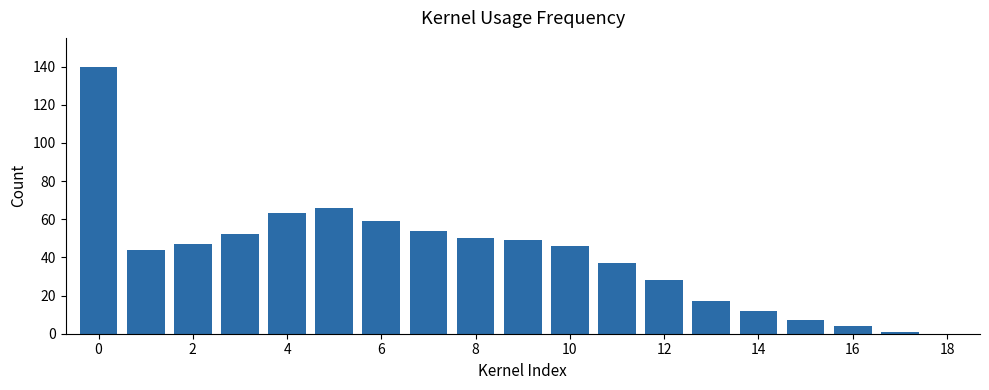

What is the maximum value shown in the chart?

140